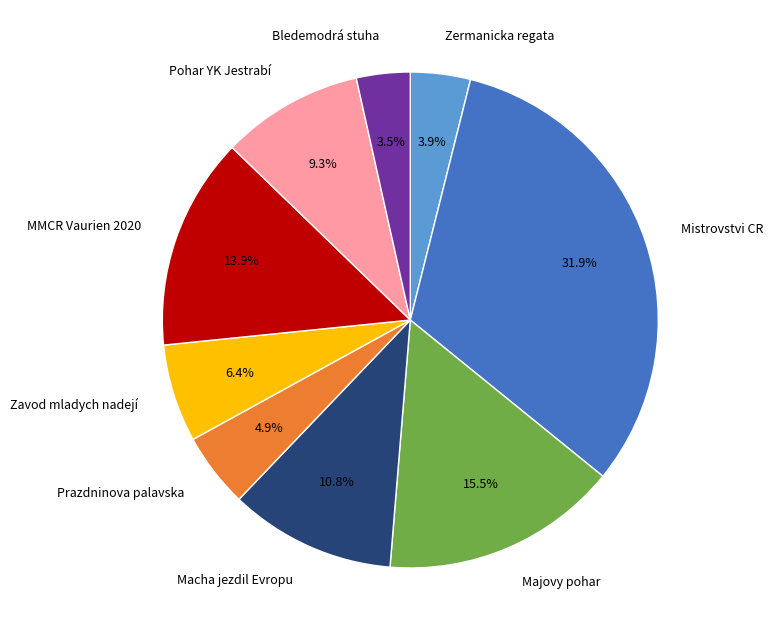

Is there any slice that represents more than half of the pie?

No